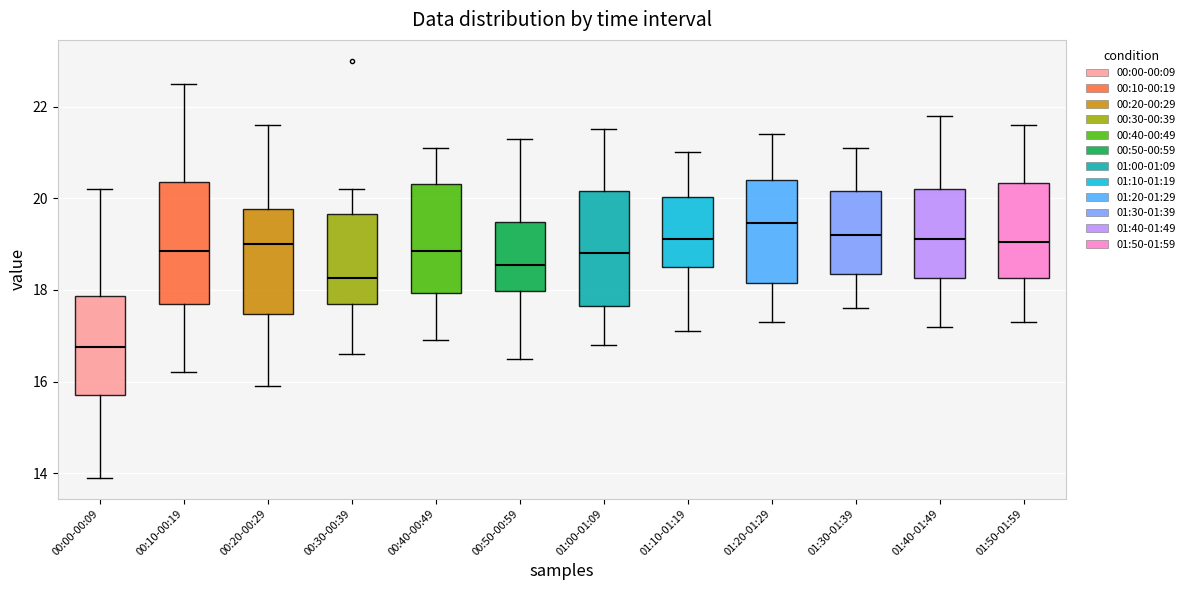

Reading left to right, transcribe this box plot: for each box, give where its median line is, the range the box spans, and where its two whiskers end, as read against the y-axis. The values are not printed on the chart, so give them approximately, as read against the axis.

00:00-00:09: median 16.8, box 15.8 to 17.8, whiskers 14.0 to 20.2
00:10-00:19: median 18.8, box 17.8 to 20.4, whiskers 16.2 to 22.6
00:20-00:29: median 19.0, box 17.4 to 19.8, whiskers 16.0 to 21.6
00:30-00:39: median 18.2, box 17.8 to 19.6, whiskers 16.6 to 20.2
00:40-00:49: median 18.8, box 18.0 to 20.4, whiskers 17.0 to 21.2
00:50-00:59: median 18.6, box 18.0 to 19.4, whiskers 16.6 to 21.4
01:00-01:09: median 18.8, box 17.6 to 20.2, whiskers 16.8 to 21.6
01:10-01:19: median 19.2, box 18.6 to 20.0, whiskers 17.2 to 21.0
01:20-01:29: median 19.4, box 18.2 to 20.4, whiskers 17.4 to 21.4
01:30-01:39: median 19.2, box 18.4 to 20.2, whiskers 17.6 to 21.2
01:40-01:49: median 19.2, box 18.2 to 20.2, whiskers 17.2 to 21.8
01:50-01:59: median 19.0, box 18.2 to 20.4, whiskers 17.4 to 21.6